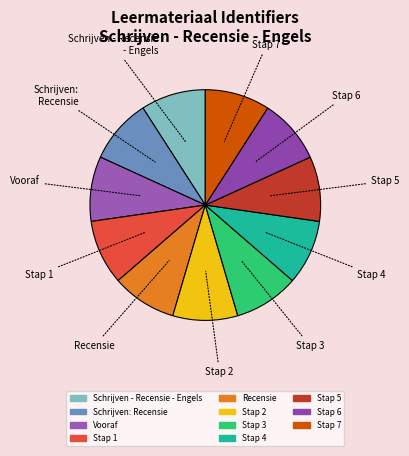

Count the number of slices in the pie.

11